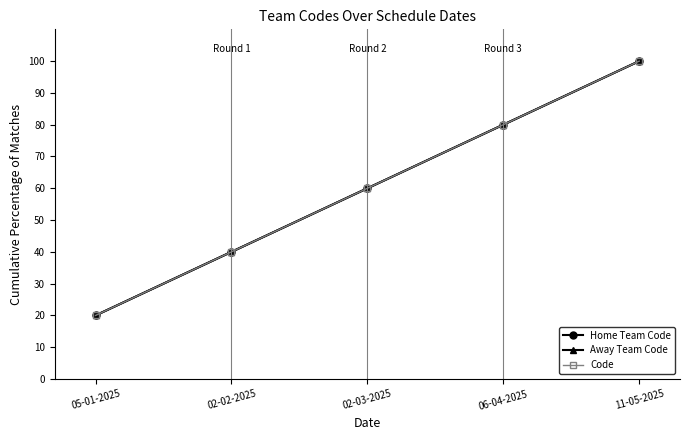

Is this an area chart (filled region under the line)?

No